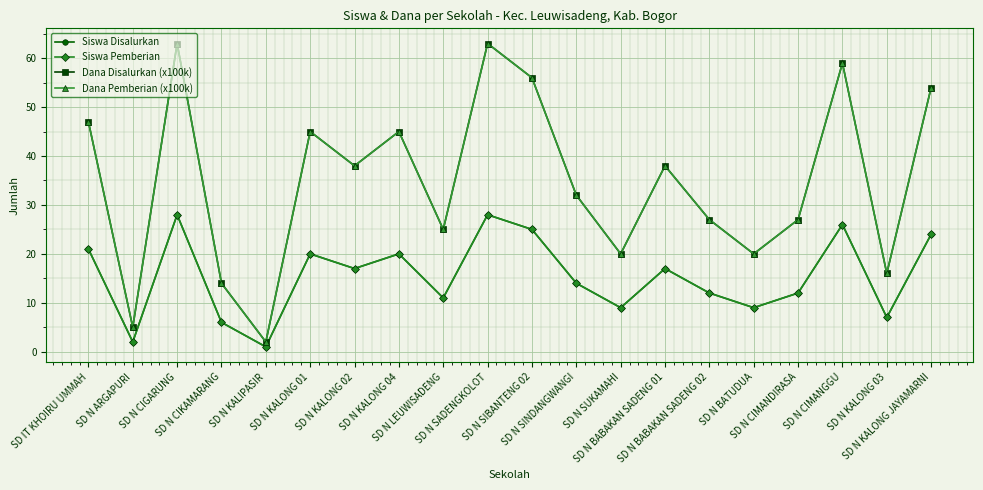

The Dana Pemberian (x100k) series shows 66 at SD N BABAKAN SADENG 01. True or false?

False